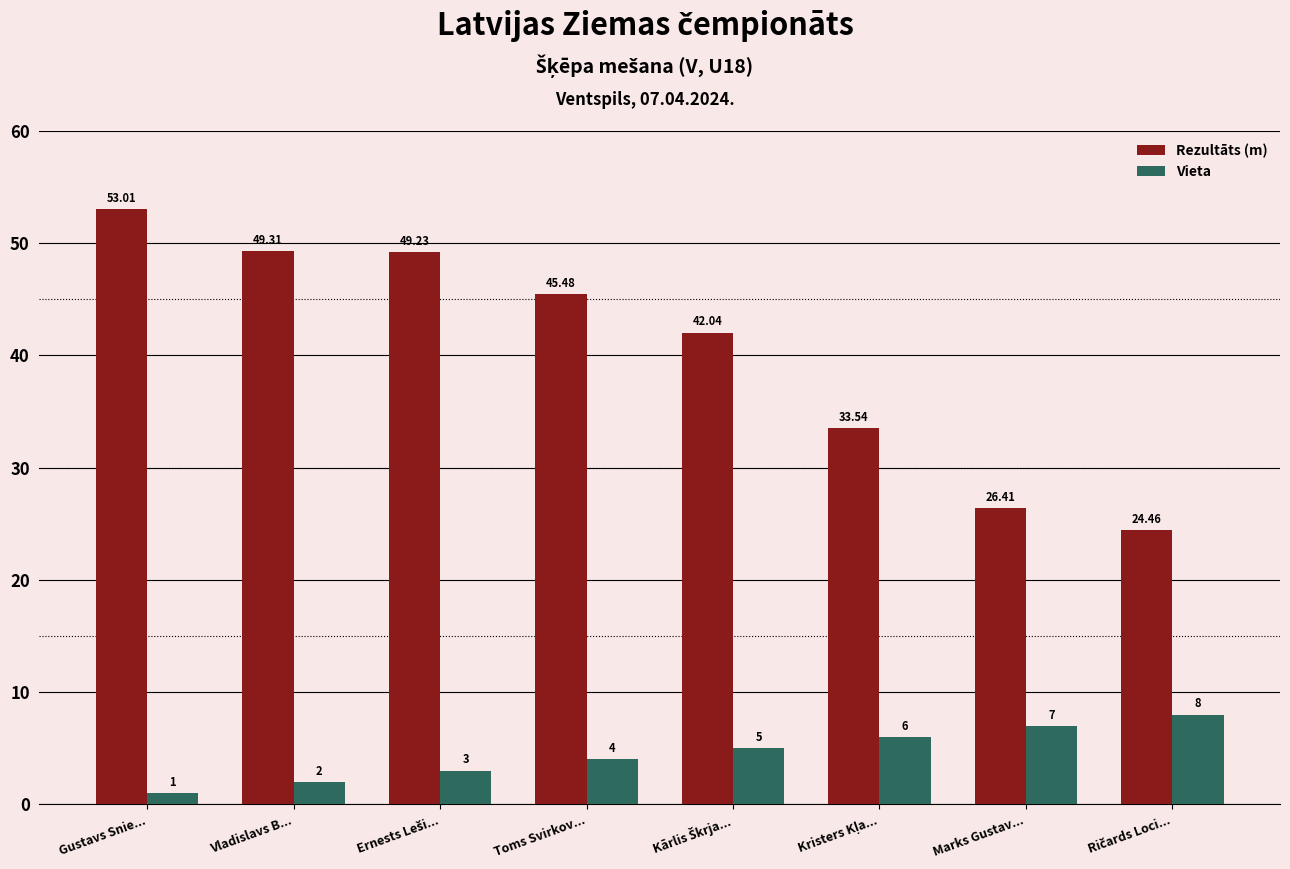

Which series has the largest range (max minus min)?

Rezultāts (m)